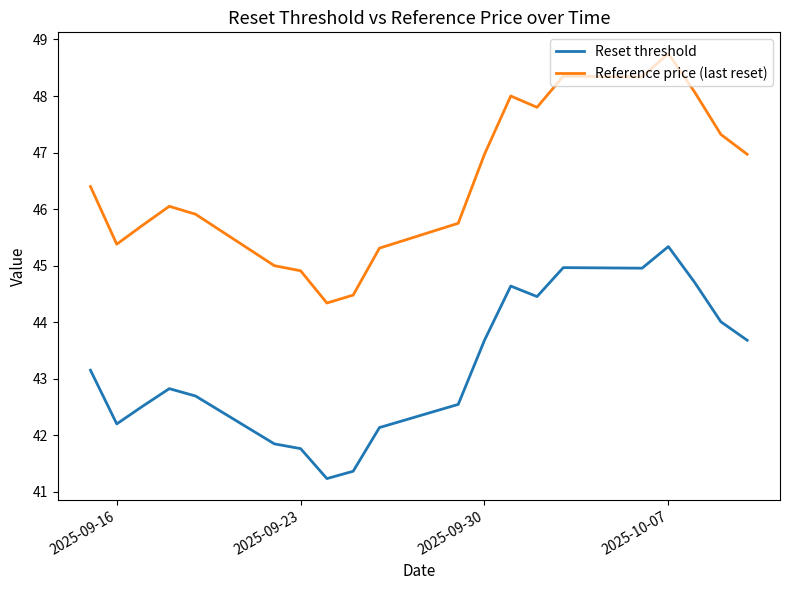

Which series has the largest total across all categories?

Reference price (last reset)